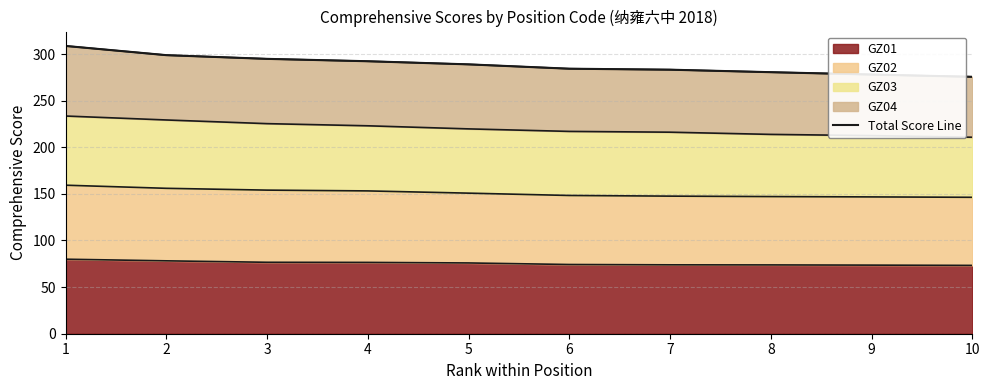

The chart shows a value of 388.0 at 9. True or false?

False